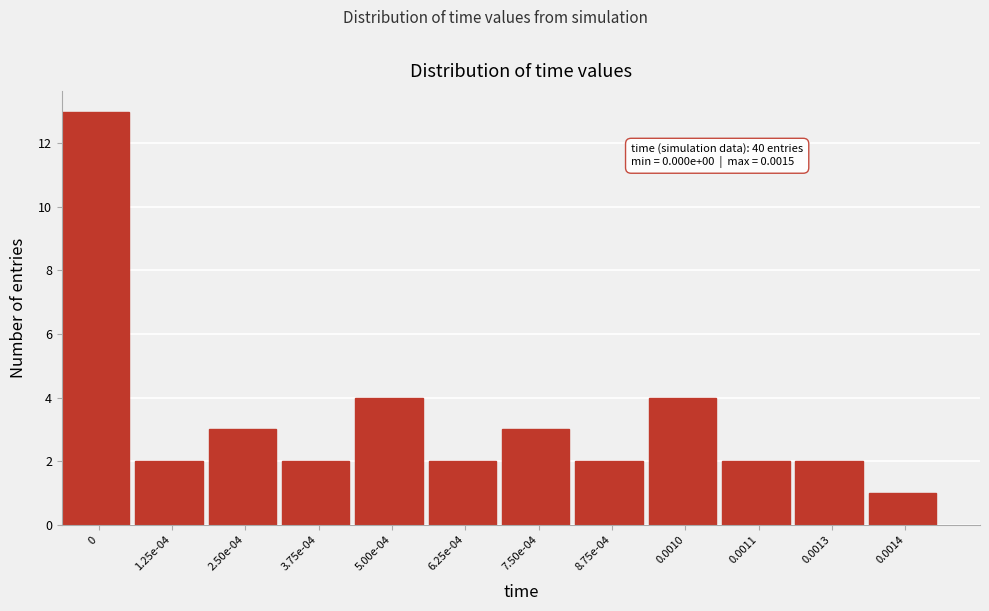

Reading right to left, transcribe all the data shown in this chart.

1	2	2	4	2	3	2	4	2	3	2	13